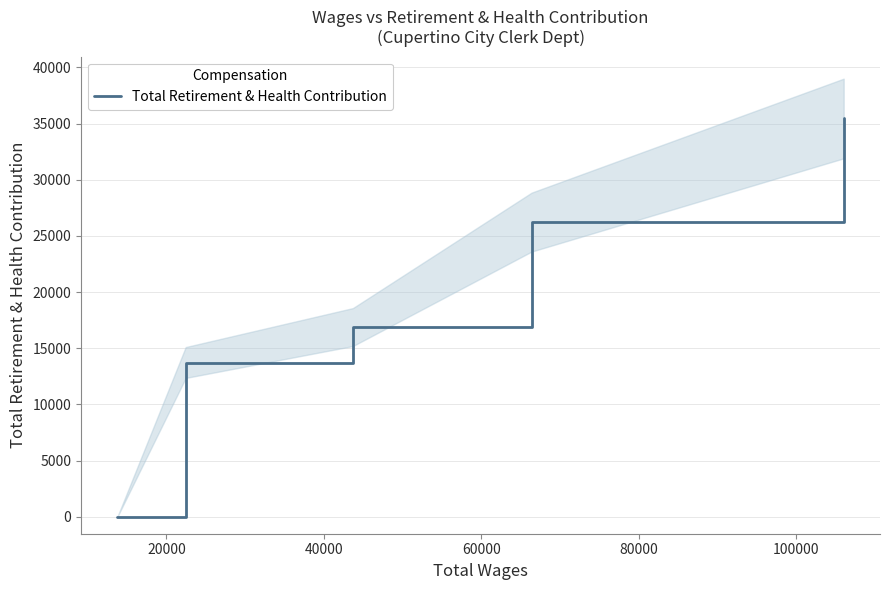

Where is the data nearest to the value 17723?

40000